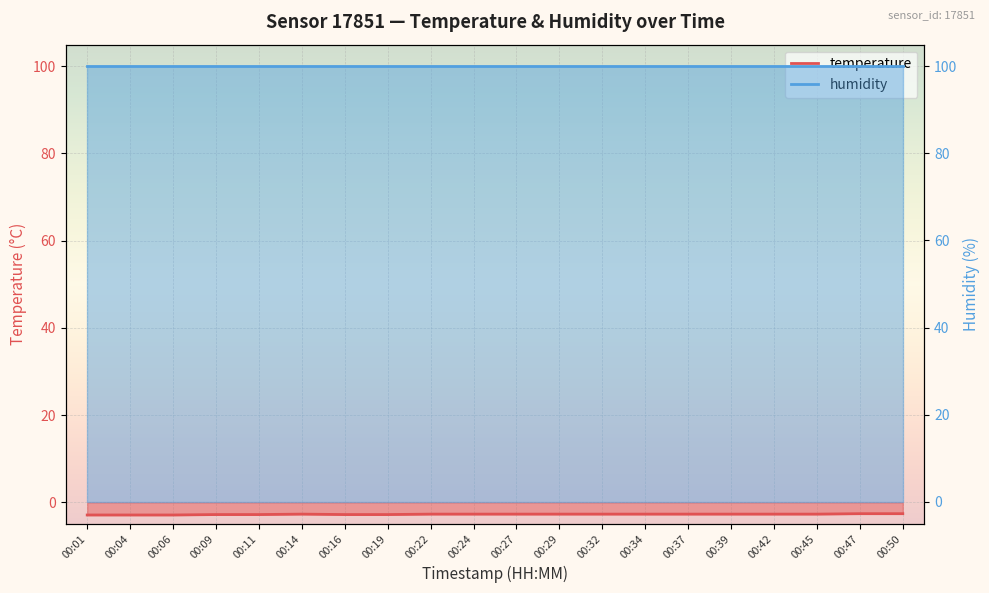

What is the difference between the second highest and minimum values?

0.3